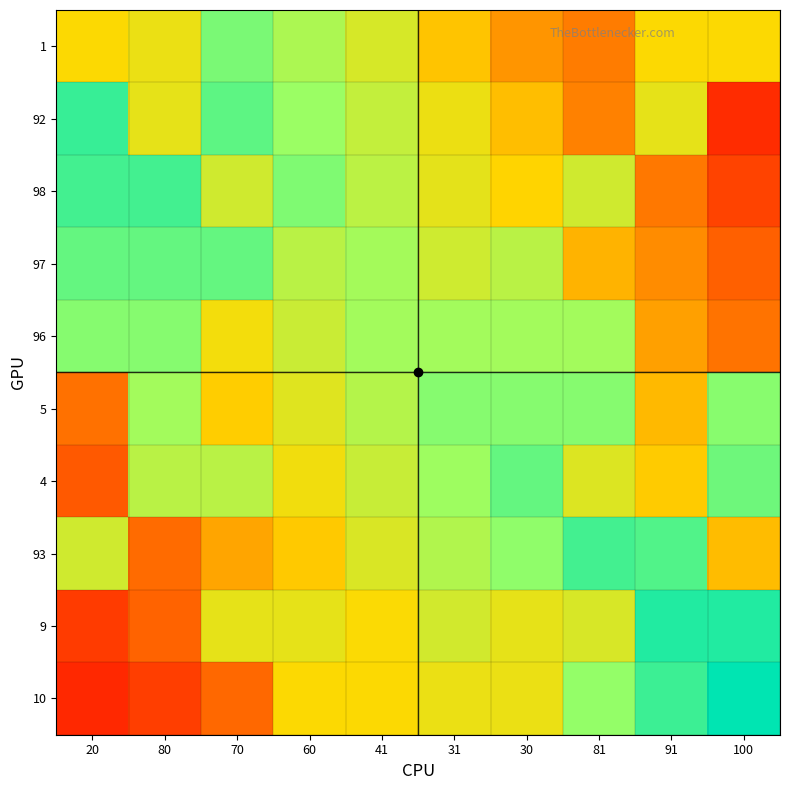

Reading left to right, what are all the values shown in this chart?

1: 20=0.5	80=0.6	70=0.8	60=0.7	41=0.6	31=0.5	30=0.4	81=0.3	91=0.5	100=0.5
92: 20=0.9	80=0.6	70=0.8	60=0.7	41=0.6	31=0.5	30=0.4	81=0.3	91=0.6	100=0.1
98: 20=0.9	80=0.9	70=0.6	60=0.8	41=0.7	31=0.6	30=0.5	81=0.6	91=0.3	100=0.2
97: 20=0.8	80=0.8	70=0.8	60=0.7	41=0.7	31=0.6	30=0.7	81=0.4	91=0.3	100=0.2
96: 20=0.8	80=0.8	70=0.5	60=0.6	41=0.7	31=0.7	30=0.7	81=0.7	91=0.4	100=0.3
5: 20=0.3	80=0.7	70=0.5	60=0.6	41=0.7	31=0.8	30=0.8	81=0.8	91=0.4	100=0.8
4: 20=0.2	80=0.7	70=0.7	60=0.5	41=0.6	31=0.7	30=0.8	81=0.6	91=0.5	100=0.8
93: 20=0.6	80=0.3	70=0.4	60=0.5	41=0.6	31=0.7	30=0.8	81=0.9	91=0.9	100=0.4
9: 20=0.1	80=0.2	70=0.6	60=0.6	41=0.5	31=0.6	30=0.6	81=0.6	91=0.9	100=0.9
10: 20=0.1	80=0.2	70=0.3	60=0.5	41=0.5	31=0.6	30=0.6	81=0.8	91=0.9	100=1.0